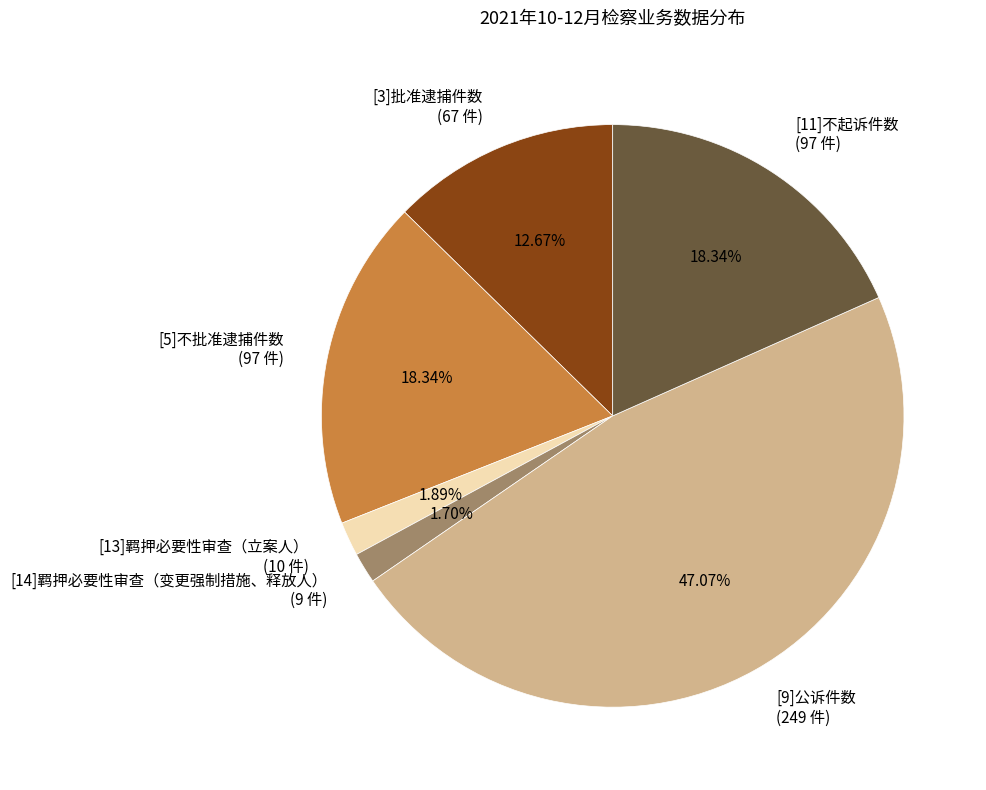

Does [11]不起诉件数 represent more than half of the total?

No